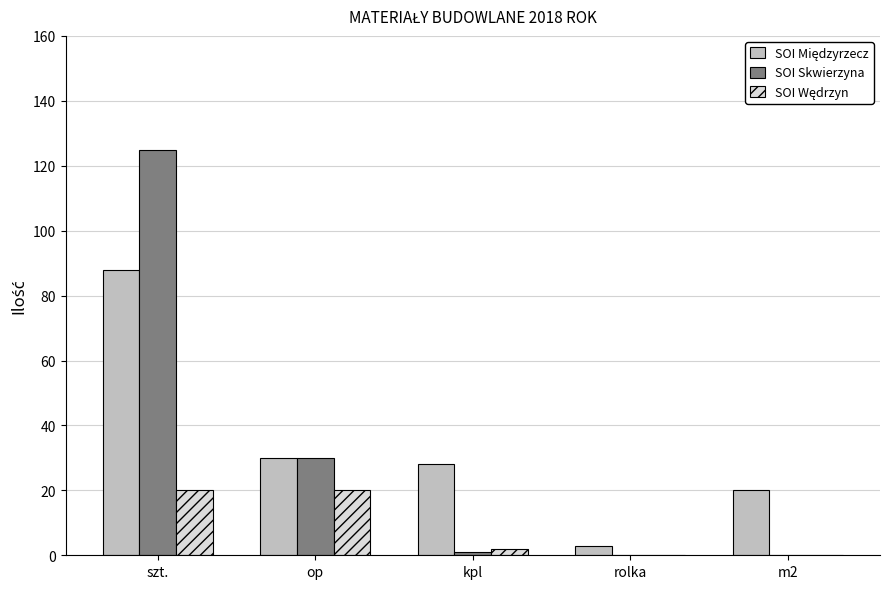

At which label is SOI Skwierzyna closest to 62?

op